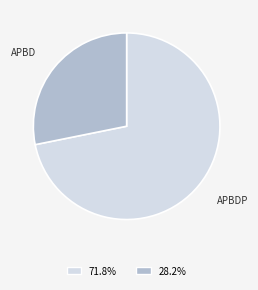

Is the sum of APBD and APBDP greater than half?

Yes